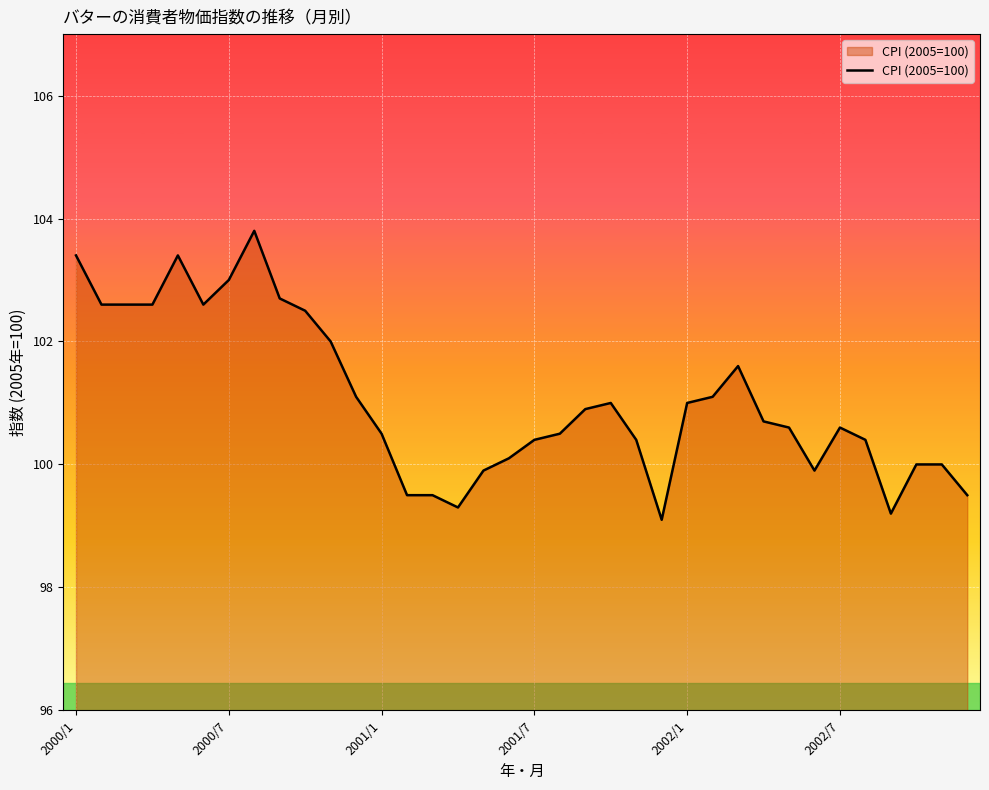

What is the smallest value displayed?

99.1